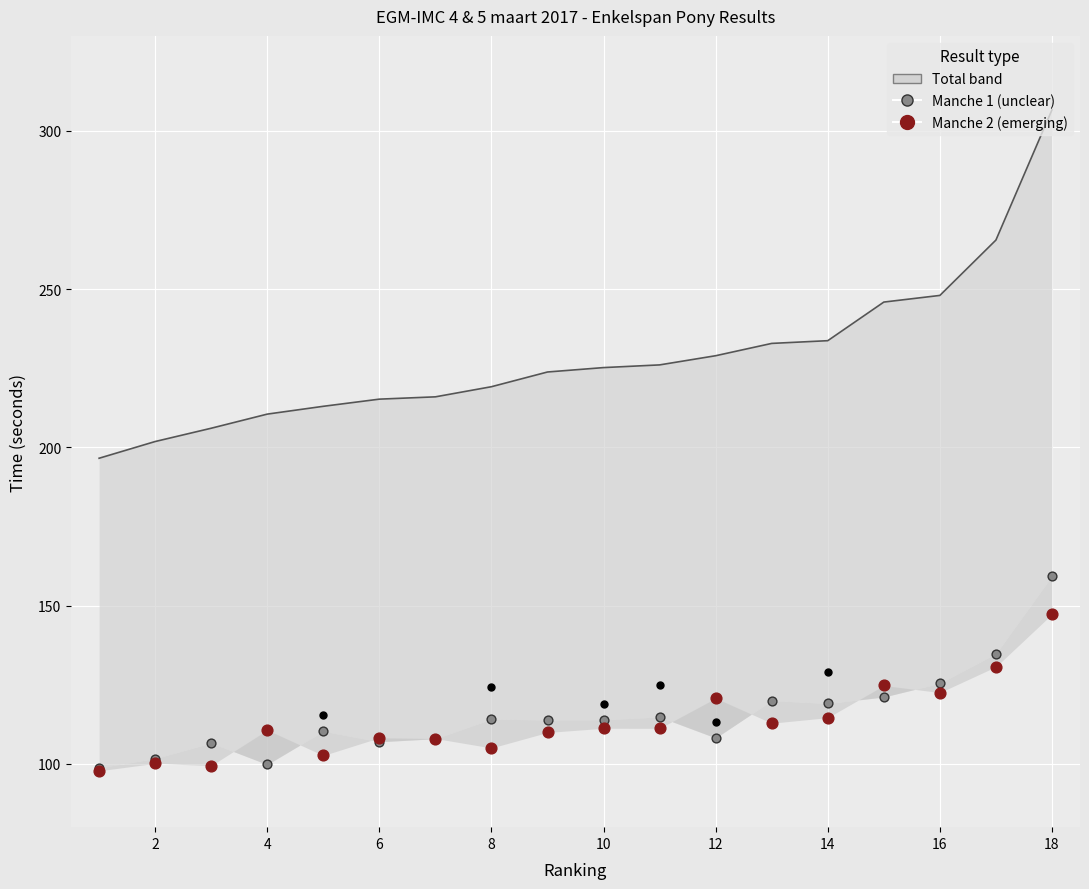

At how many categories does at least one series exceed 119?

18